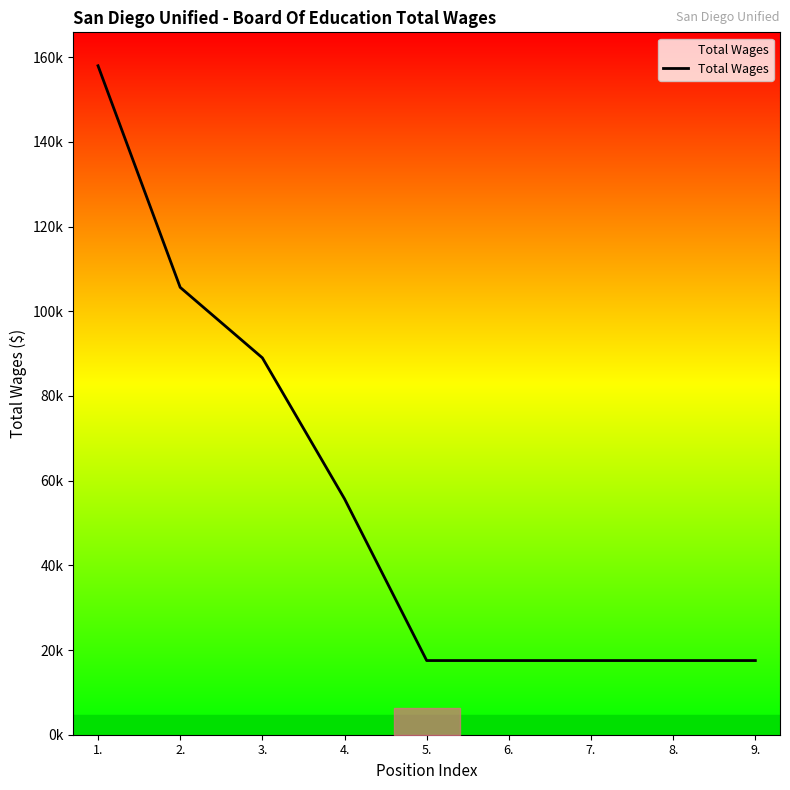

Does the chart display data point markers on the line(s)?

No